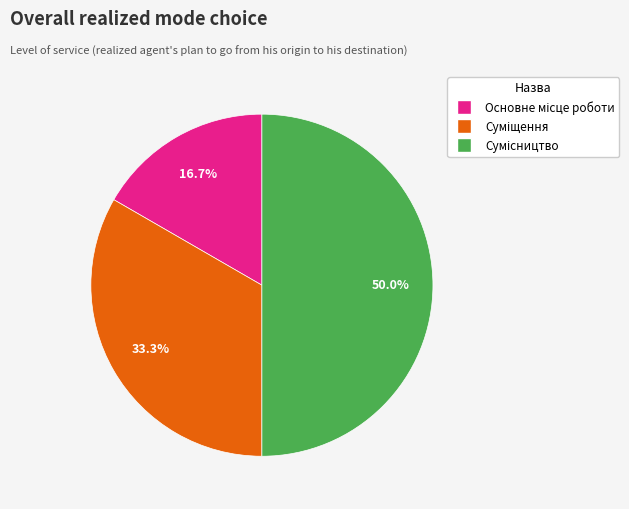

The Суміщення slice represents 33% of the pie. True or false?

True